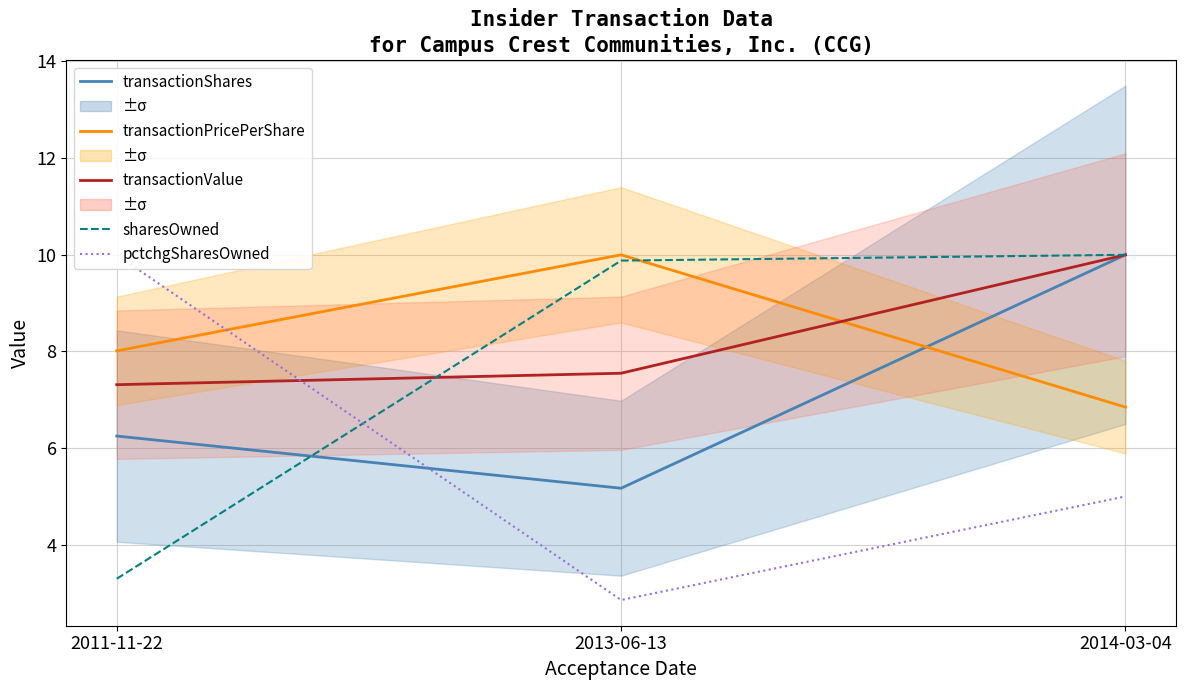

What is the label of the 2nd point from the right?

2013-06-13